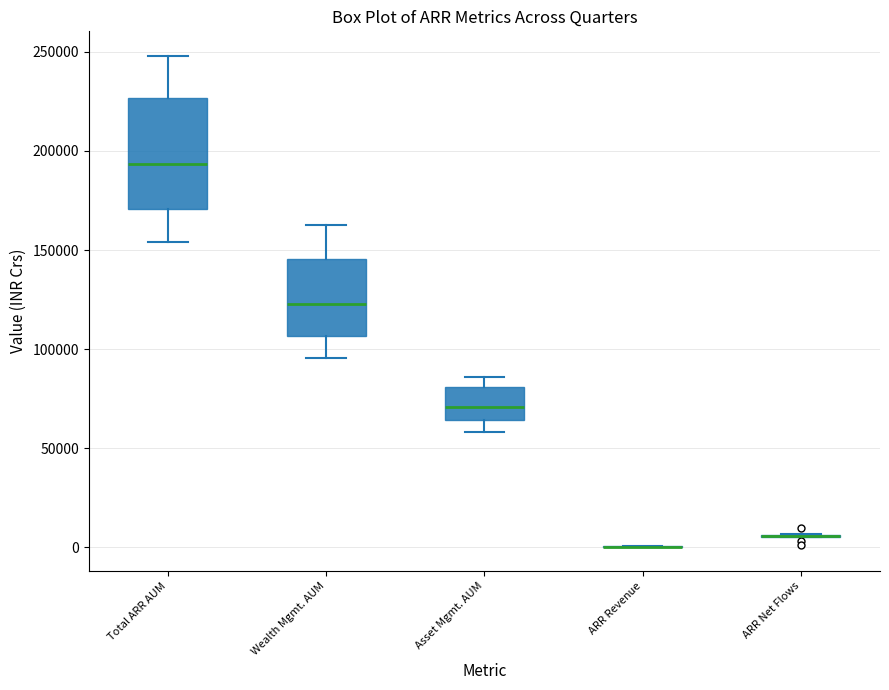

Where is the upper edge of the box for Asset Mgmt. AUM on the y-axis? The values are not printed on the chart, so give them approximately, as read against the axis.

80000